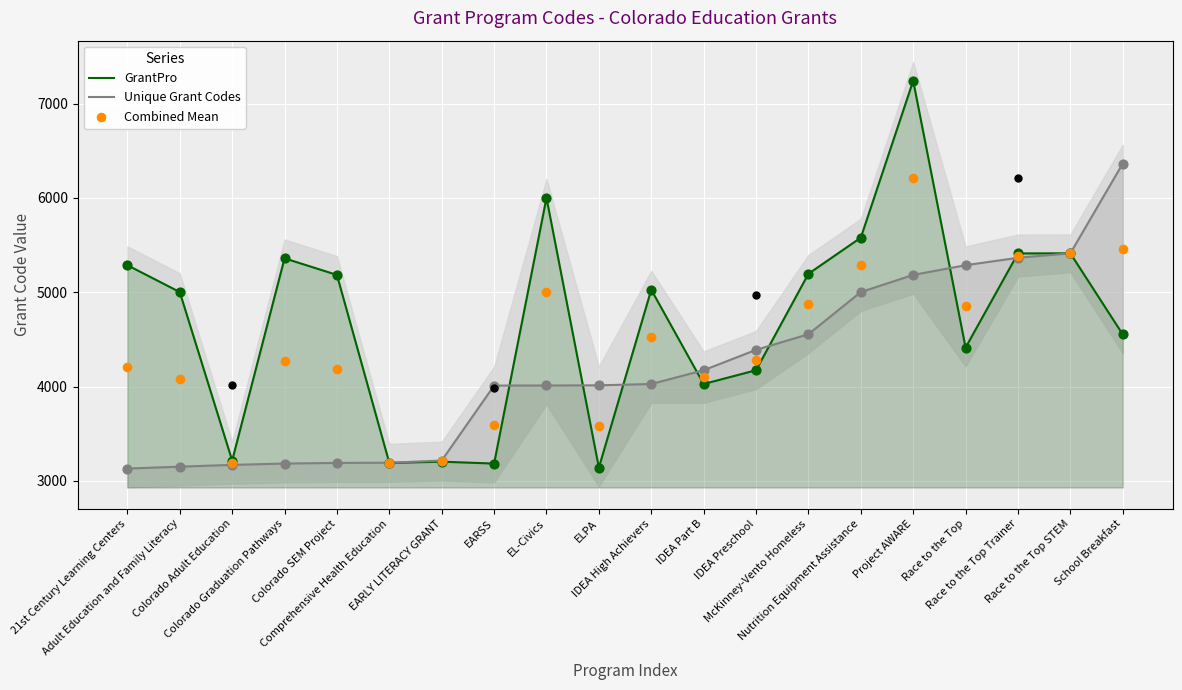

What are all the series names shown in the legend?

GrantPro, Unique Grant Codes, Combined Mean